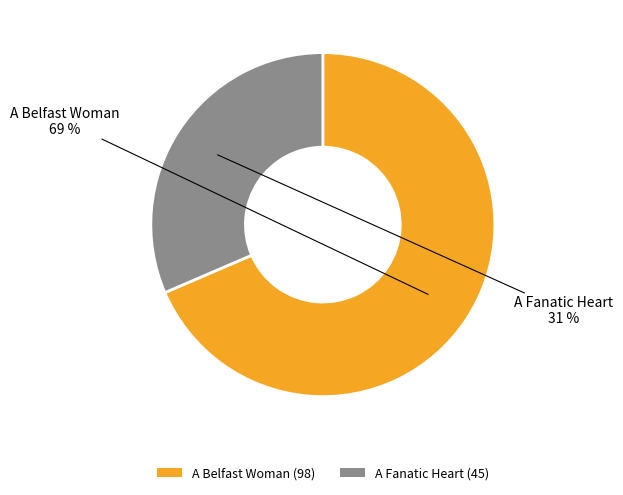

How many slices are in this pie chart?

2